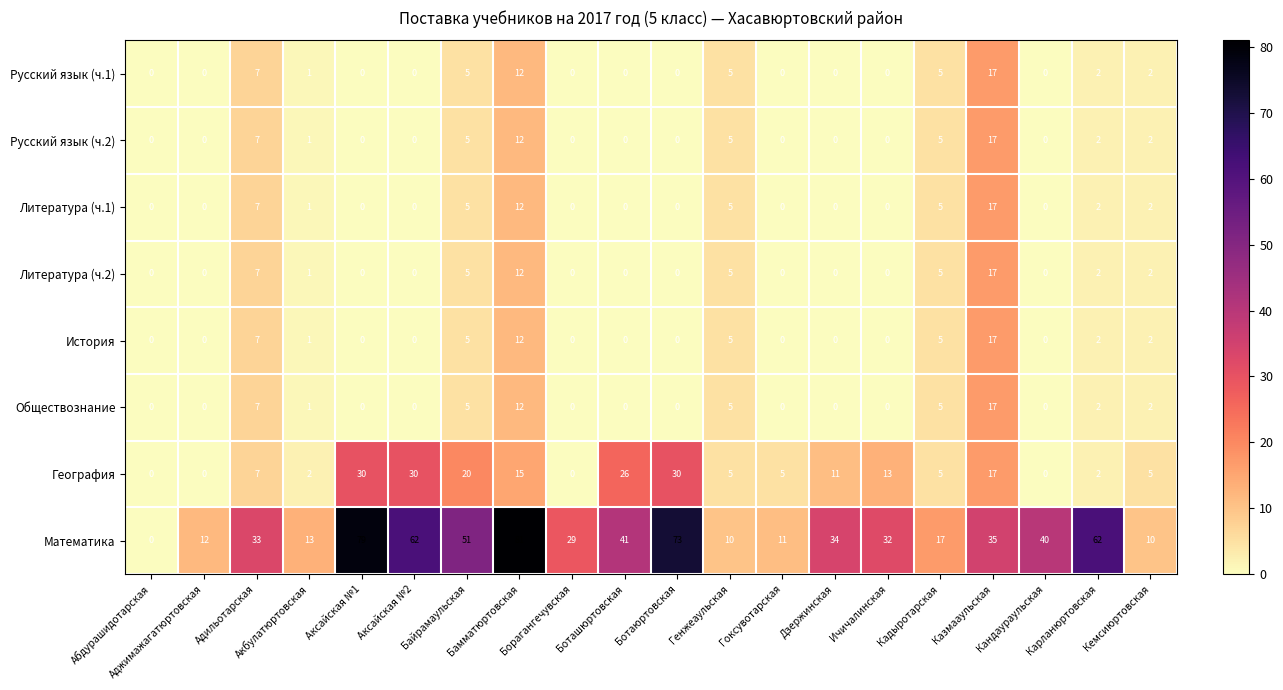

At which category is the sum across all series the highest?

Бамматюртовская